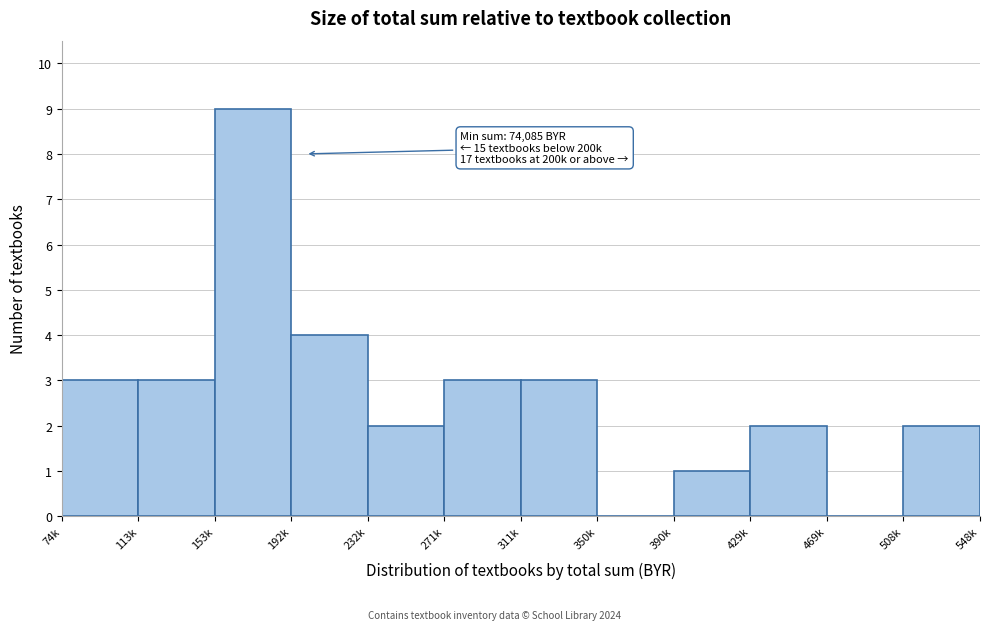

Reading right to left, extract all data points from this chart.

508k=2	469k=0	429k=2	390k=1	350k=0	311k=3	271k=3	232k=2	192k=4	153k=9	113k=3	74k=3